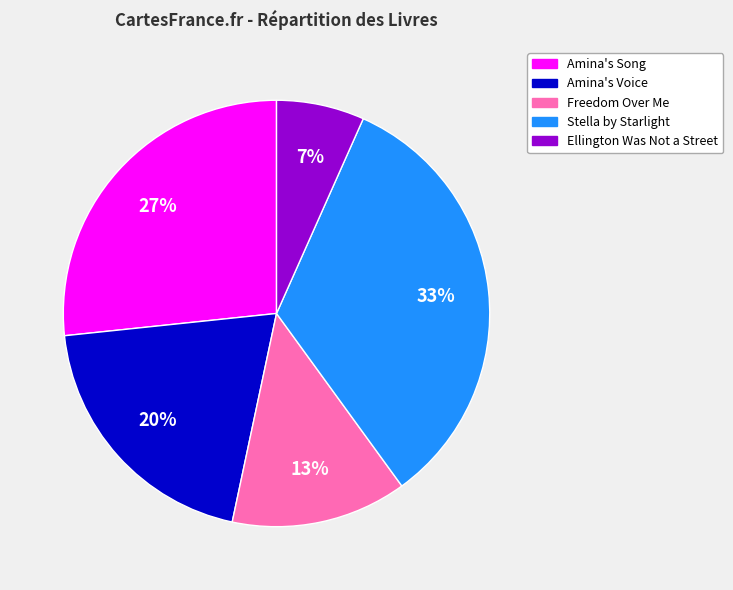

Is the sum of Stella by Starlight and Ellington Was Not a Street greater than half?

No